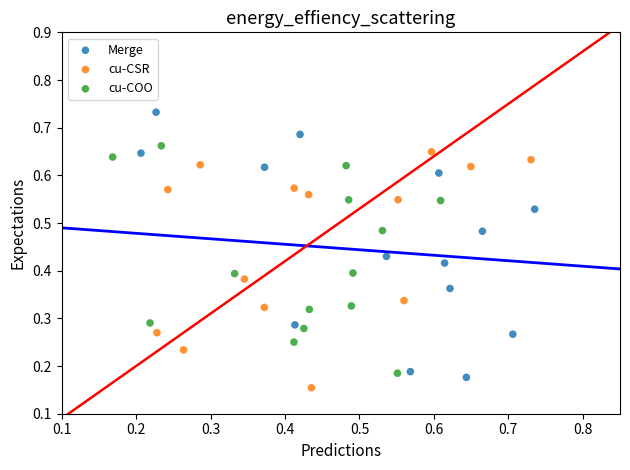

Which series reaches the maximum Y coordinate?

Merge